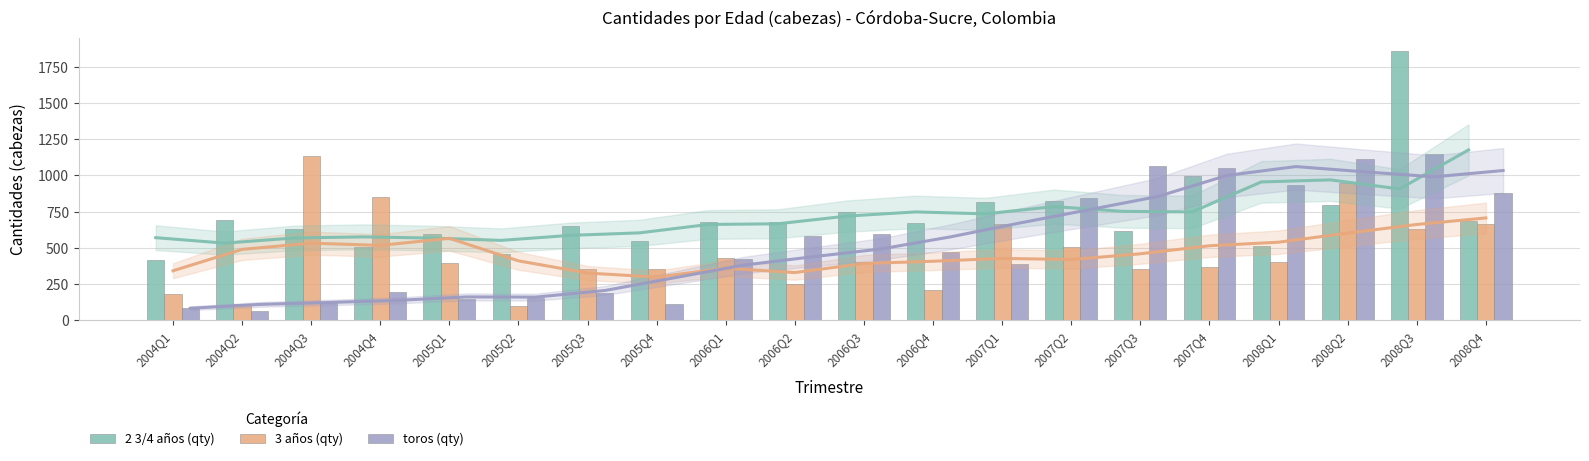

What is the total value across all series at 2006Q3?

1747